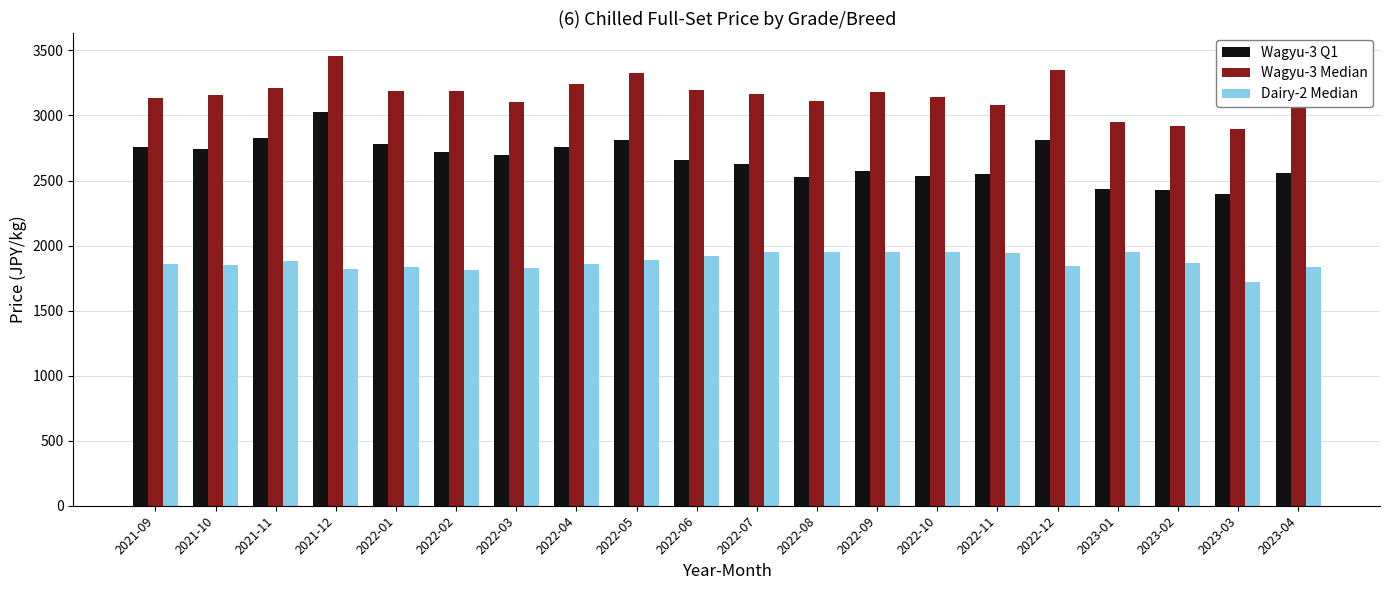

Which label corresponds to the largest value in the chart?

2021-12